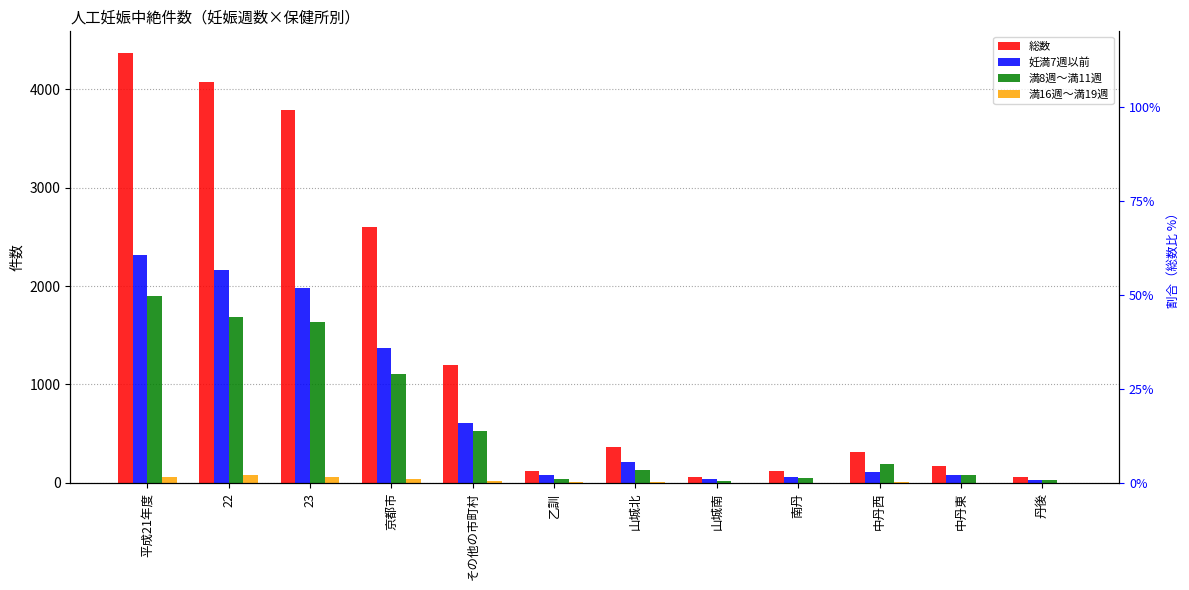

Is it true that 満8週～満11週 equals 5 at 丹後?

False